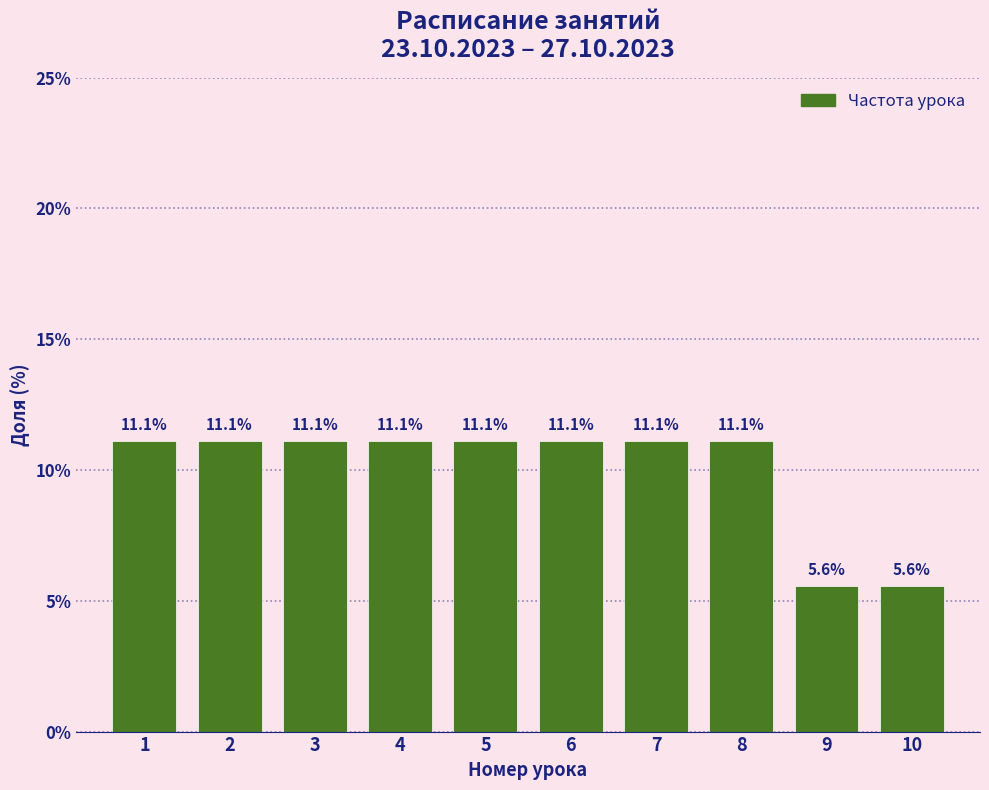

Reading left to right, what are all the values shown in this chart?

11.1	11.1	11.1	11.1	11.1	11.1	11.1	11.1	5.6	5.6